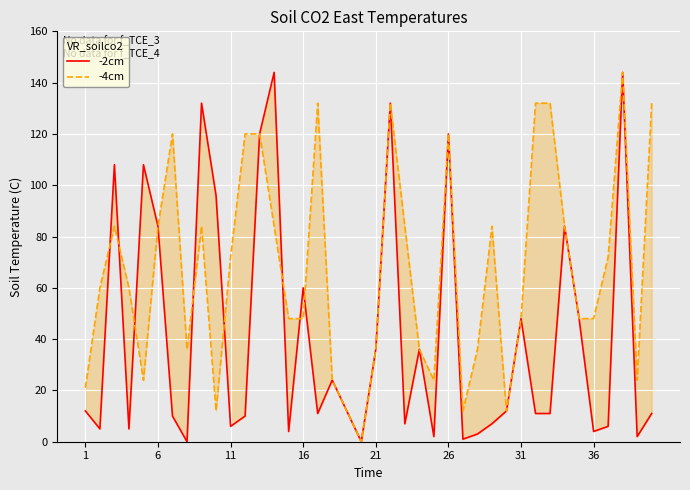

What is the label of the 24th point from the left?

23